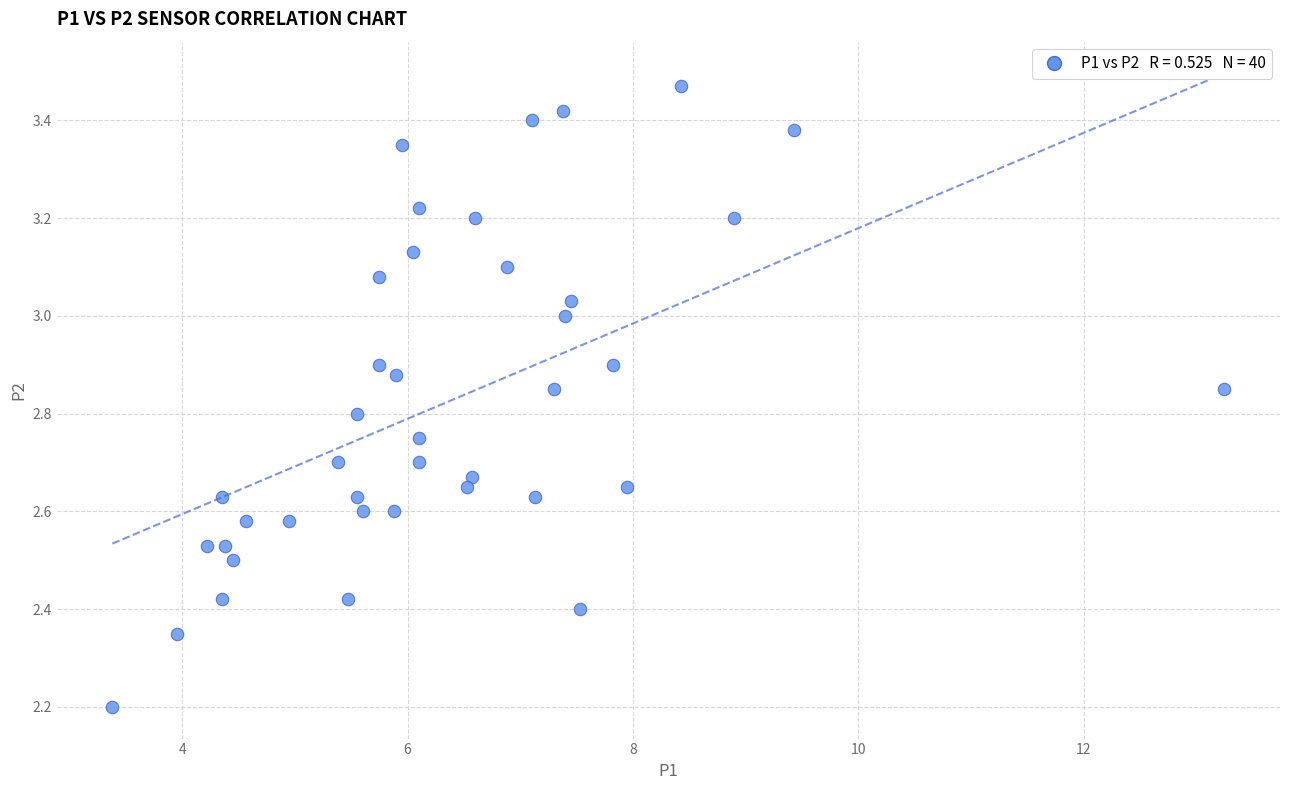

What is the range of Y values (max minus min)?

1.3